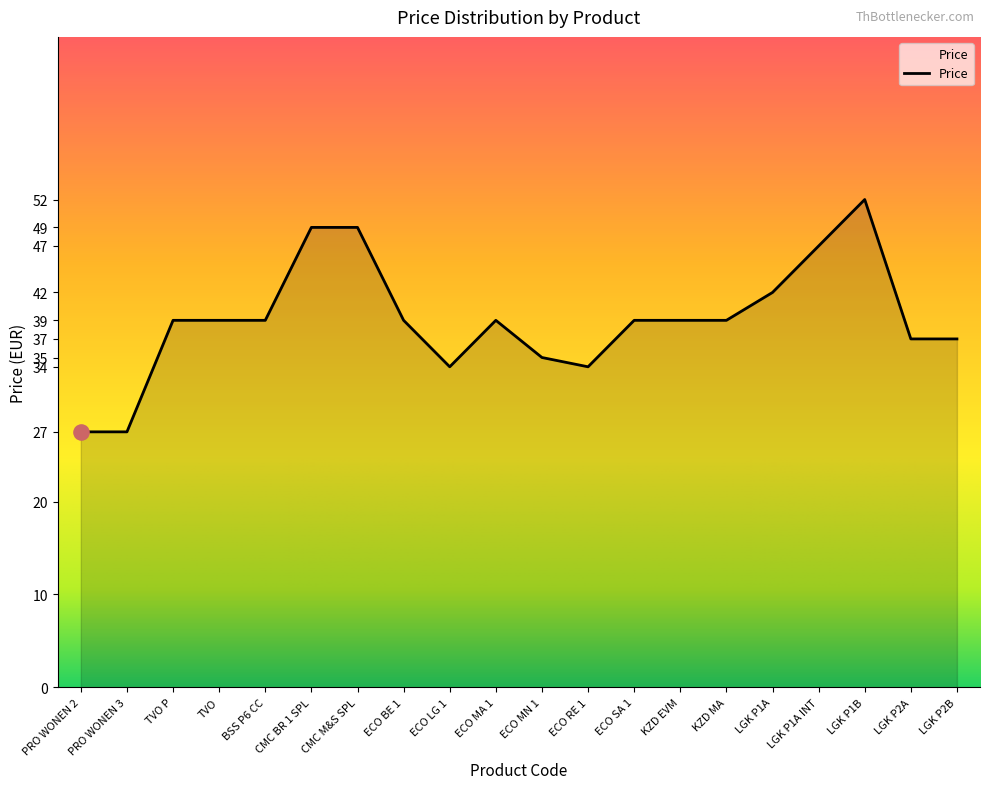

What is the change in value from TVO to ECO RE 1?

-5.0